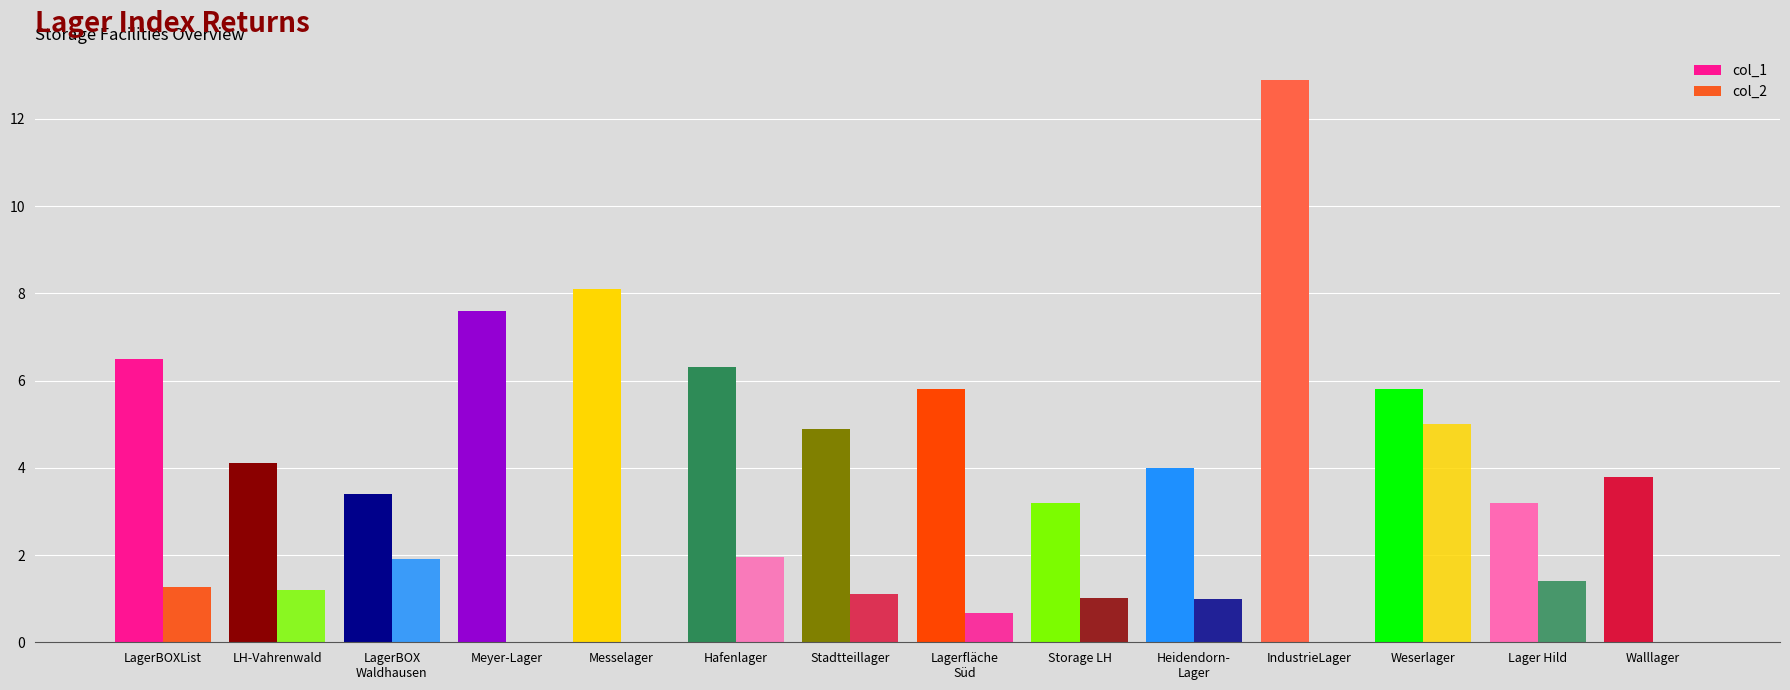

At which label does col_2 reach its minimum?

Meyer-Lager